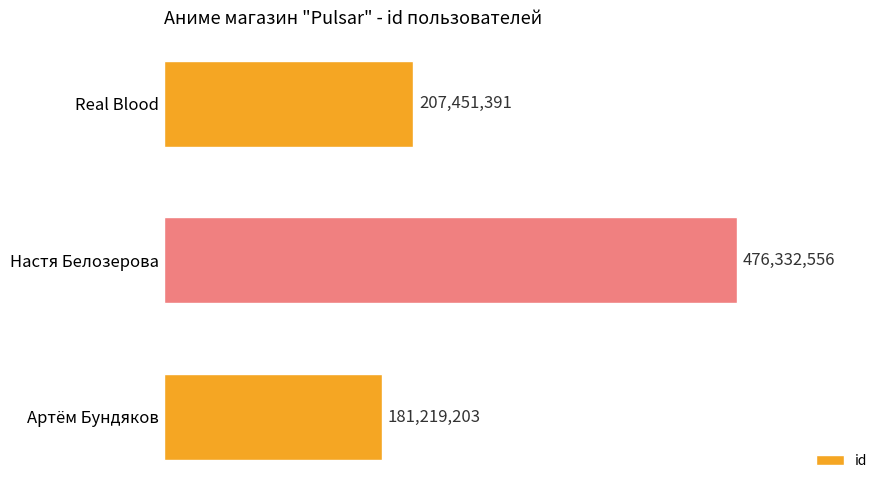

At which category does the chart reach its peak across all series?

Настя Белозерова